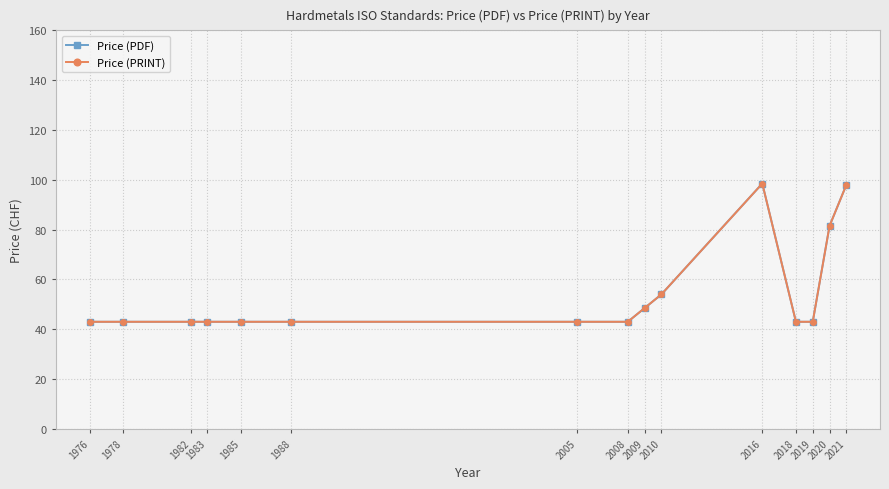

In Price (PRINT), how many points are higher than both neighbors (excluding endpoints)?

1